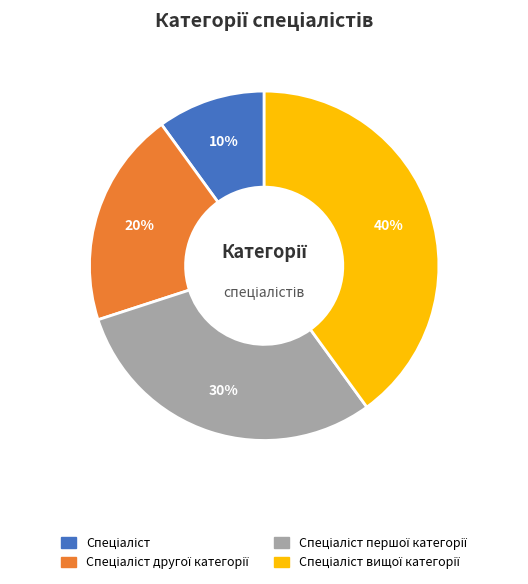

To the nearest percent, what is the difference between the largest and smallest slice percentages?

30%